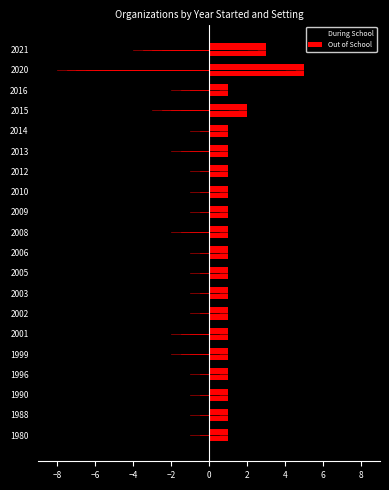

What is the value of the Out of School bar at the 15th from the left?

1